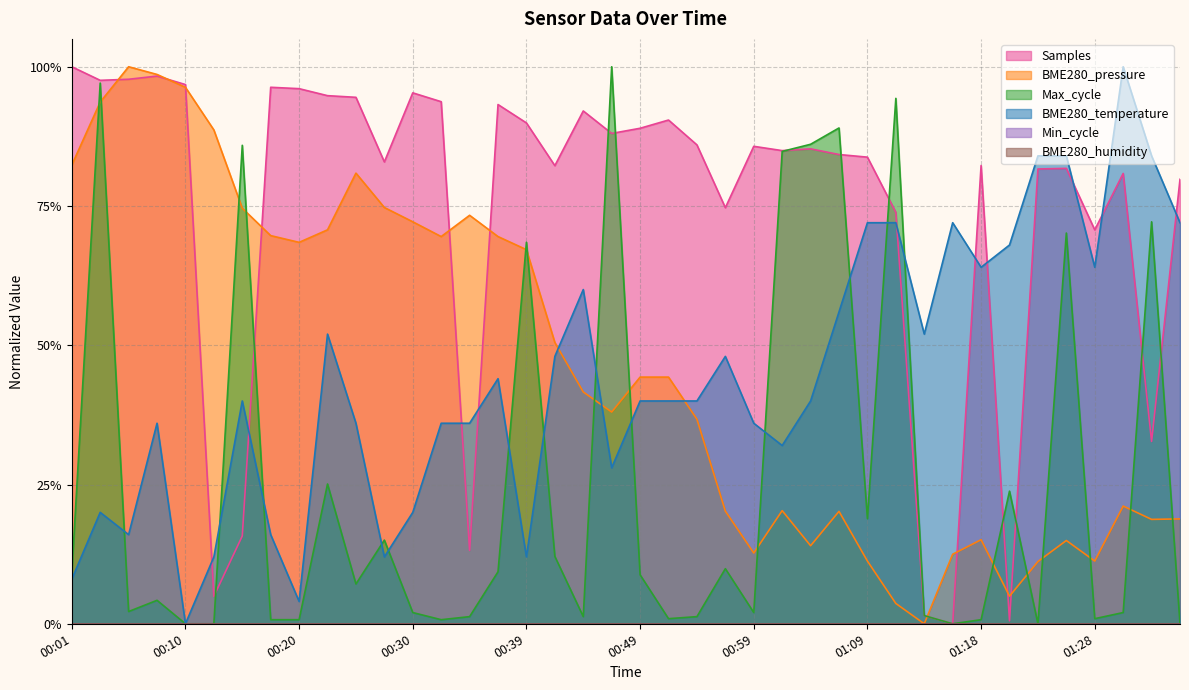

What is the sum of all values?

17.6